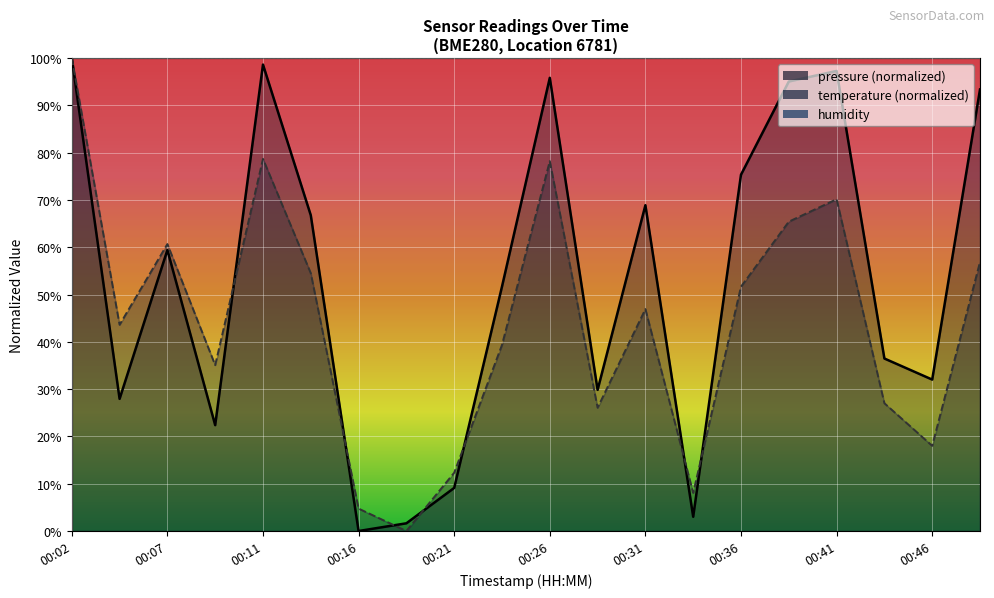

Which series has the widest spread of values?

pressure